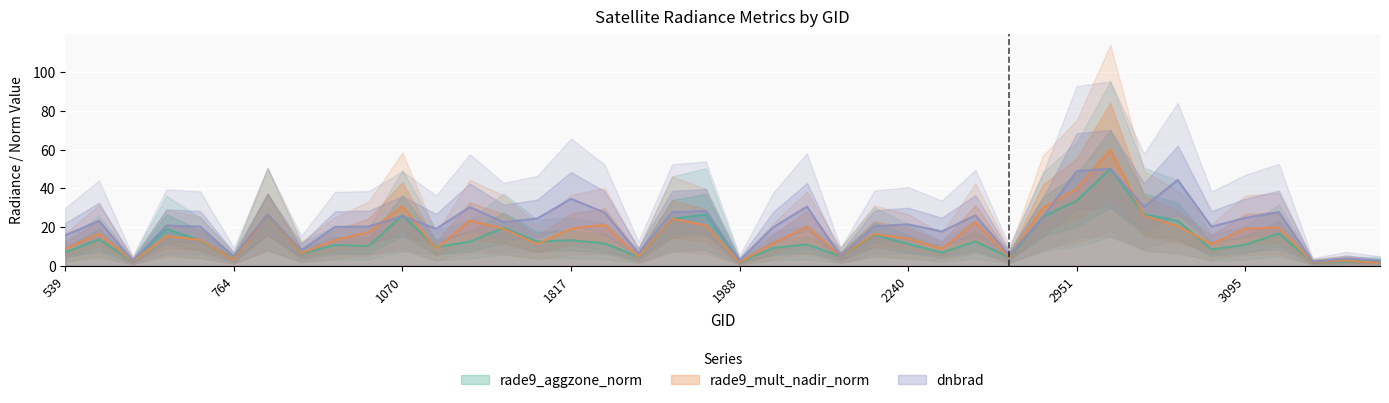

List the series in order of their overall mean, lowest first.

rade9_aggzone_norm, rade9_mult_nadir_norm, dnbrad